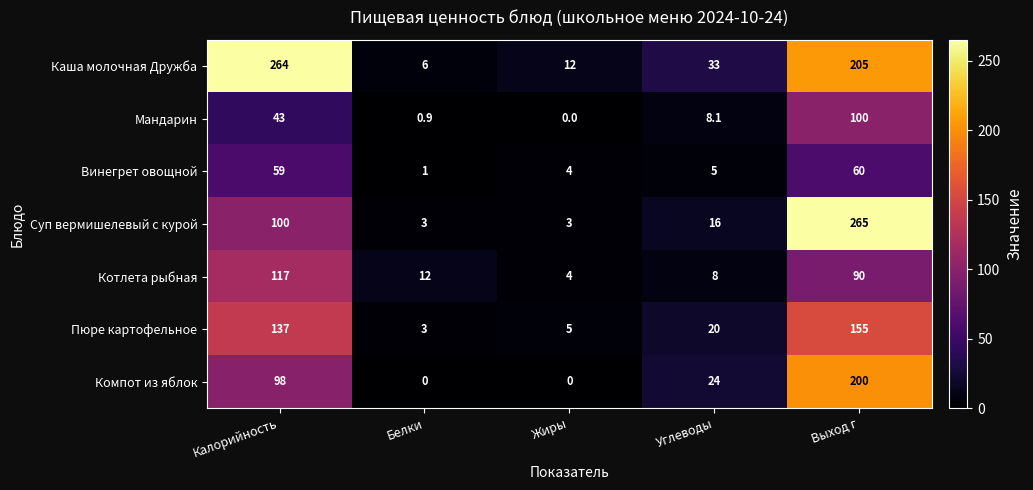

What is the difference between the highest and lowest values at Углеводы?

28.0